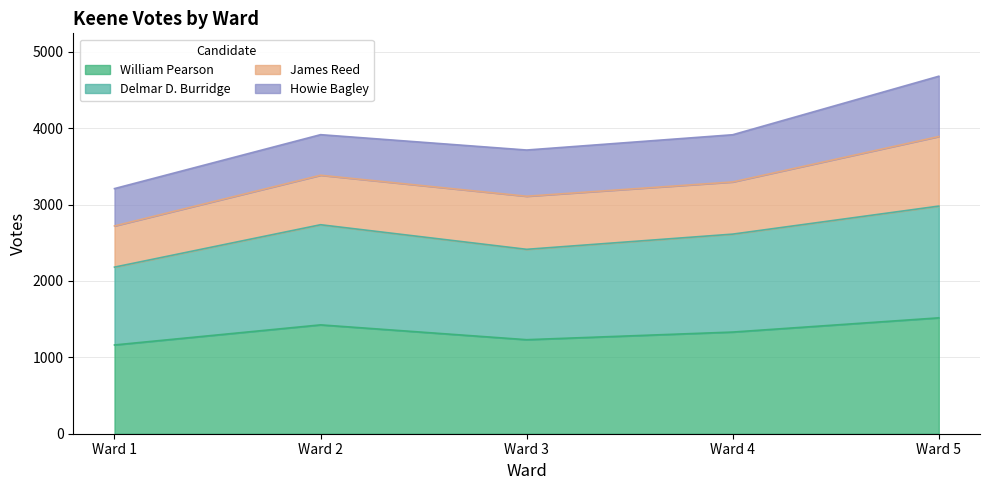

Where is the first local minimum for Delmar D. Burridge?

Ward 3